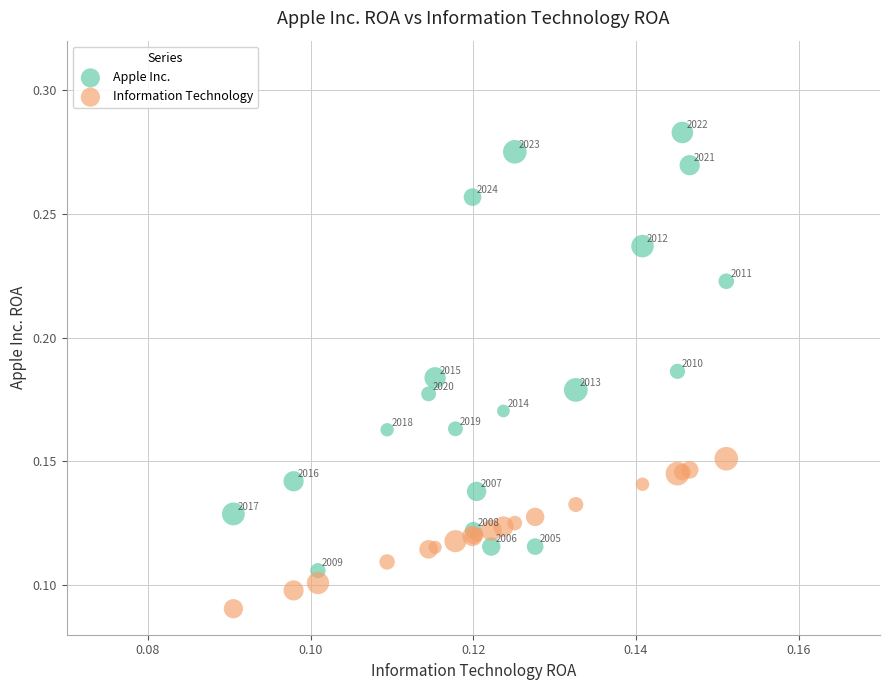

Which series reaches the maximum Y coordinate?

Apple Inc.